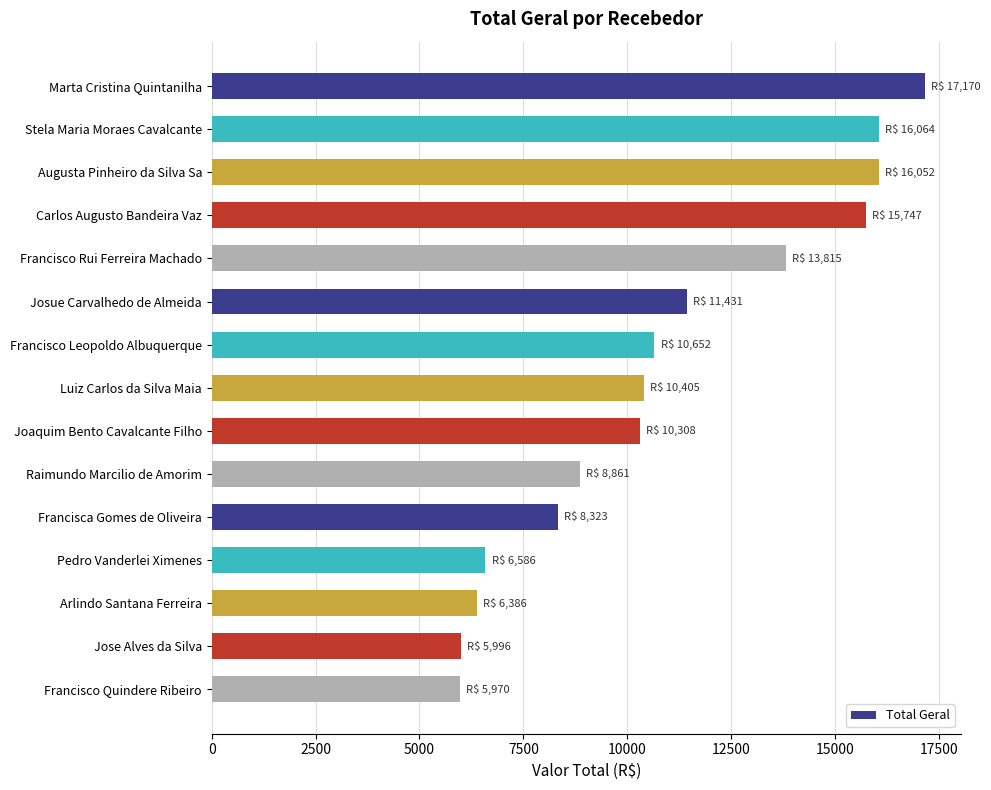

Are the bars horizontal?

Yes